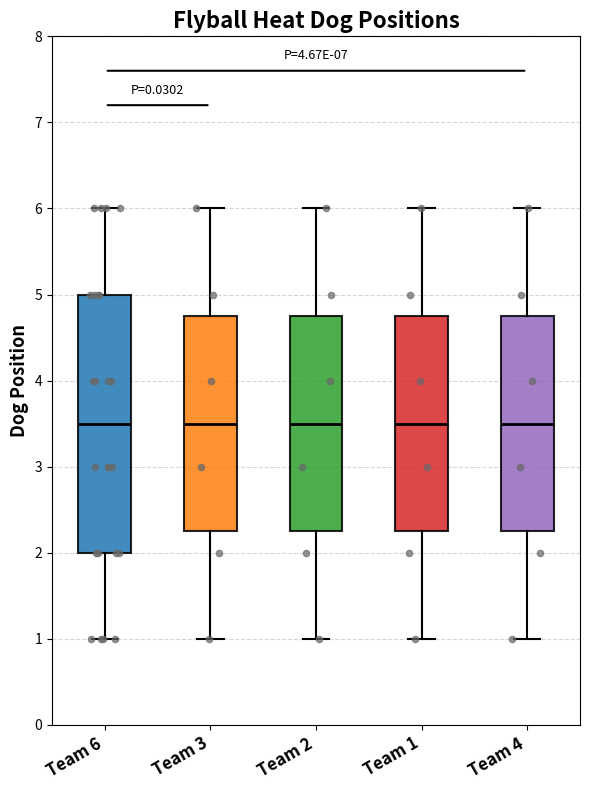

Which box is the tallest, from its lower edge to its upper edge?

Team 6